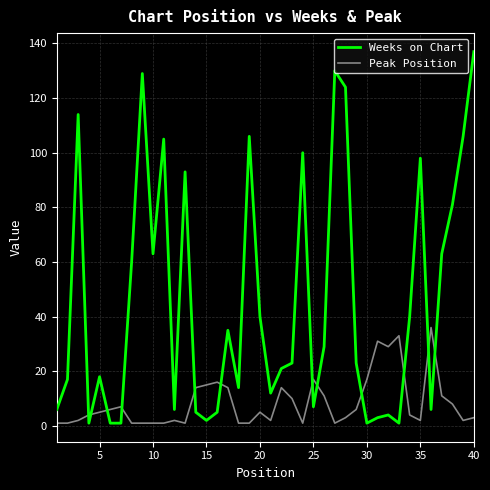

True or false: Peak Position and Weeks on Chart intersect in this chart.

True